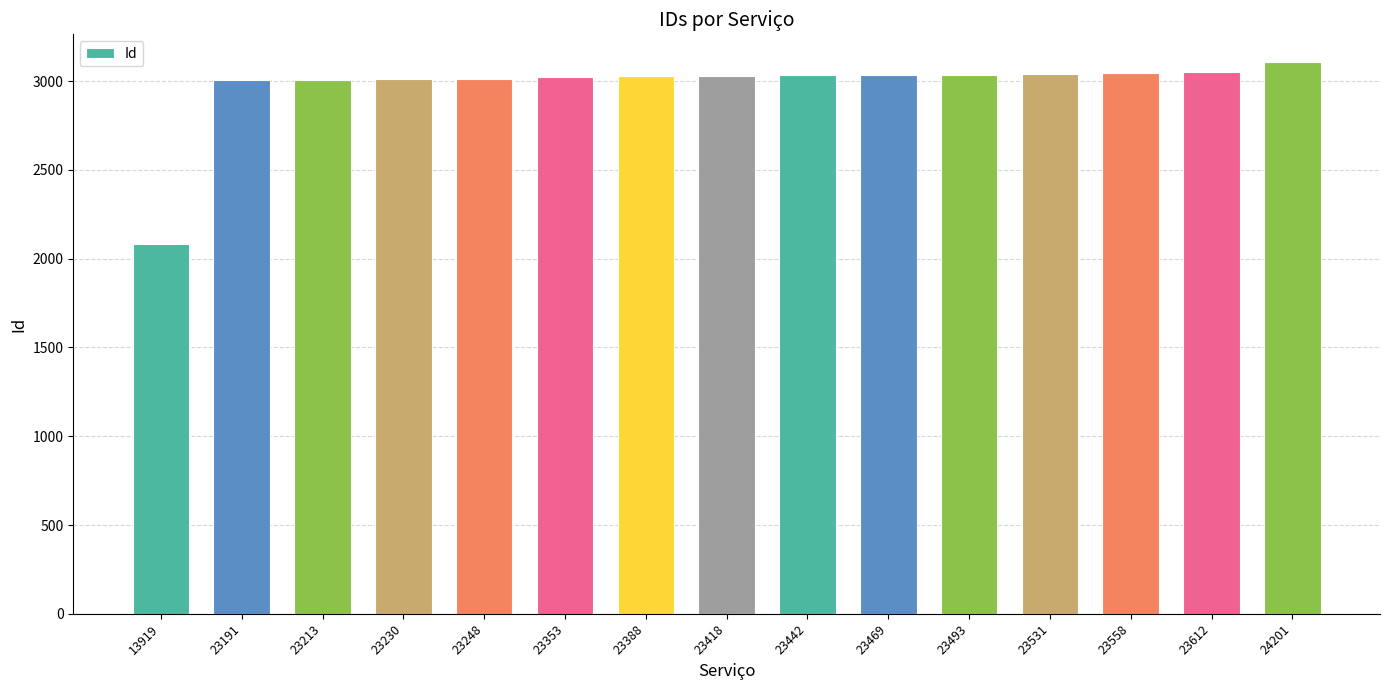

Which category has the highest value across all series?

24201